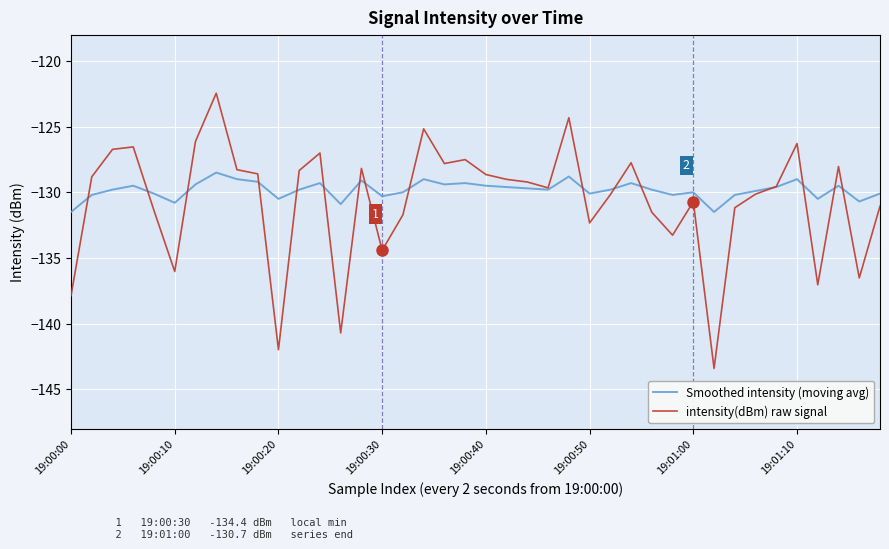

What is the maximum value shown in the chart?

-122.5